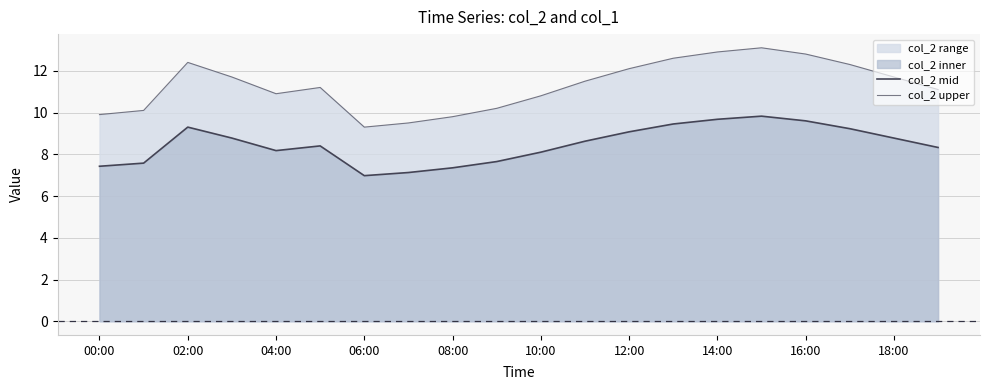

Does the chart have visible grid lines?

Yes